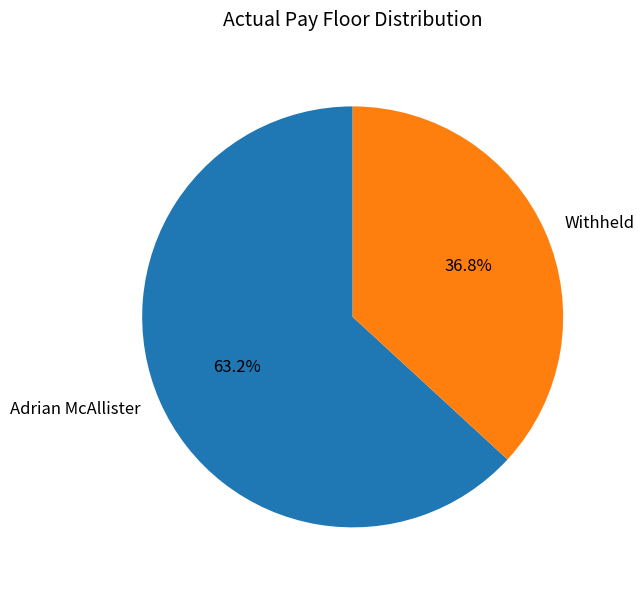

Do Withheld and Adrian McAllister together represent more than half of the pie?

Yes